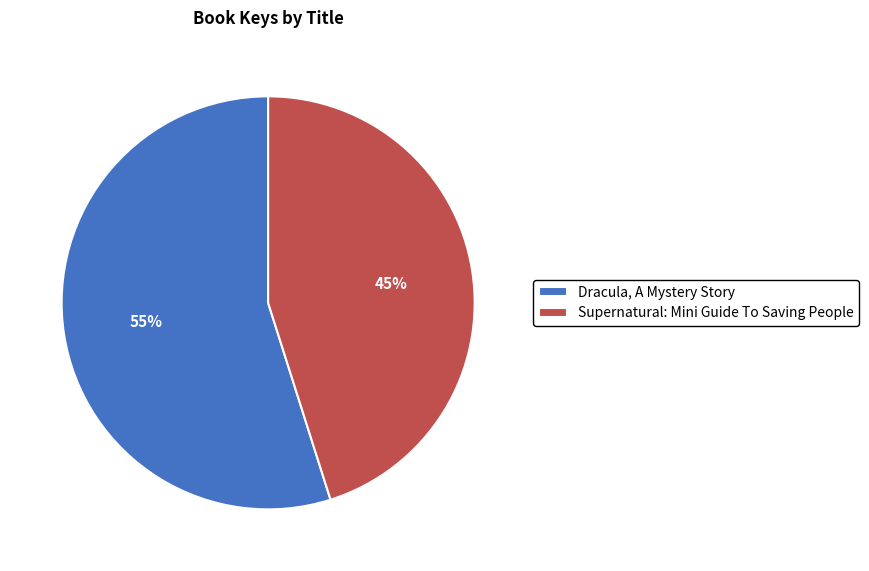

Which slice is the largest?

Dracula, A Mystery Story